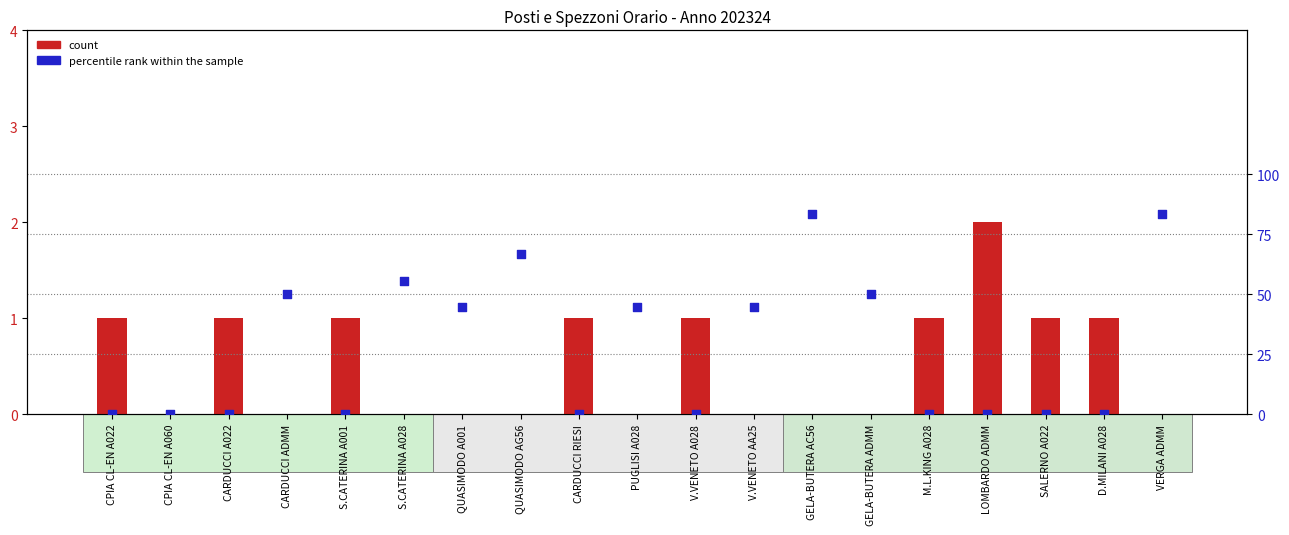

Which series contains the lowest Y value?

count